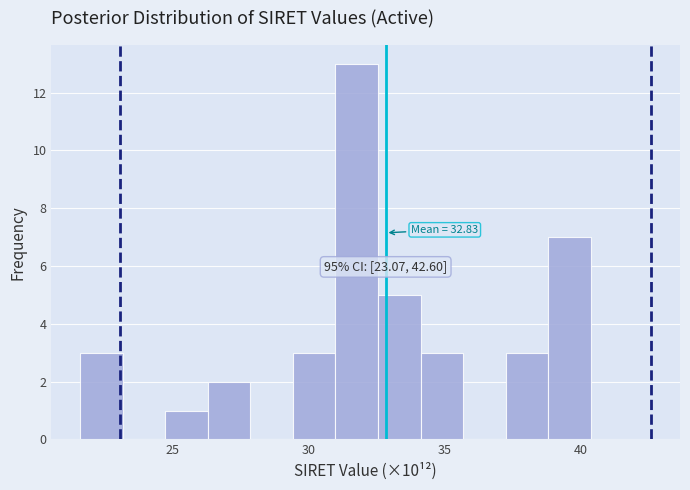

Read against the x-axis, roughly where is the centre of the tallest bar?

32.0